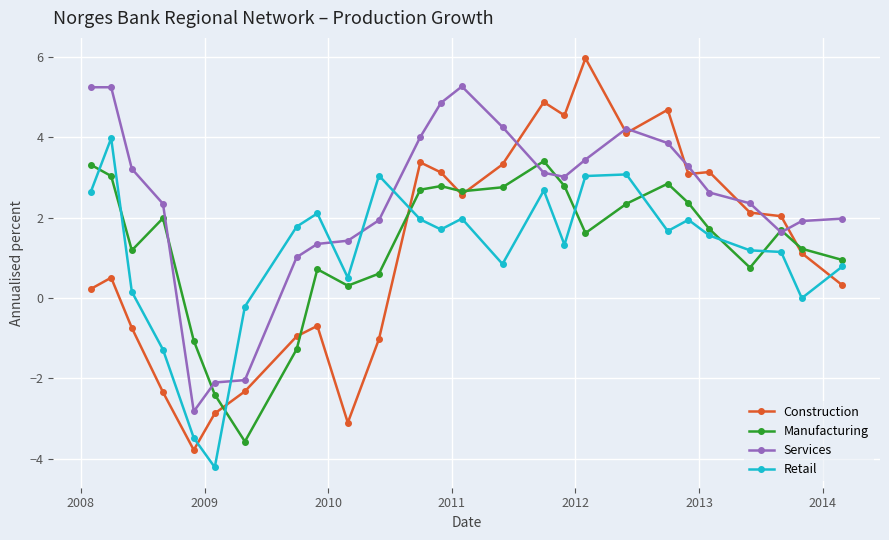

Which series has the widest spread of values?

Construction